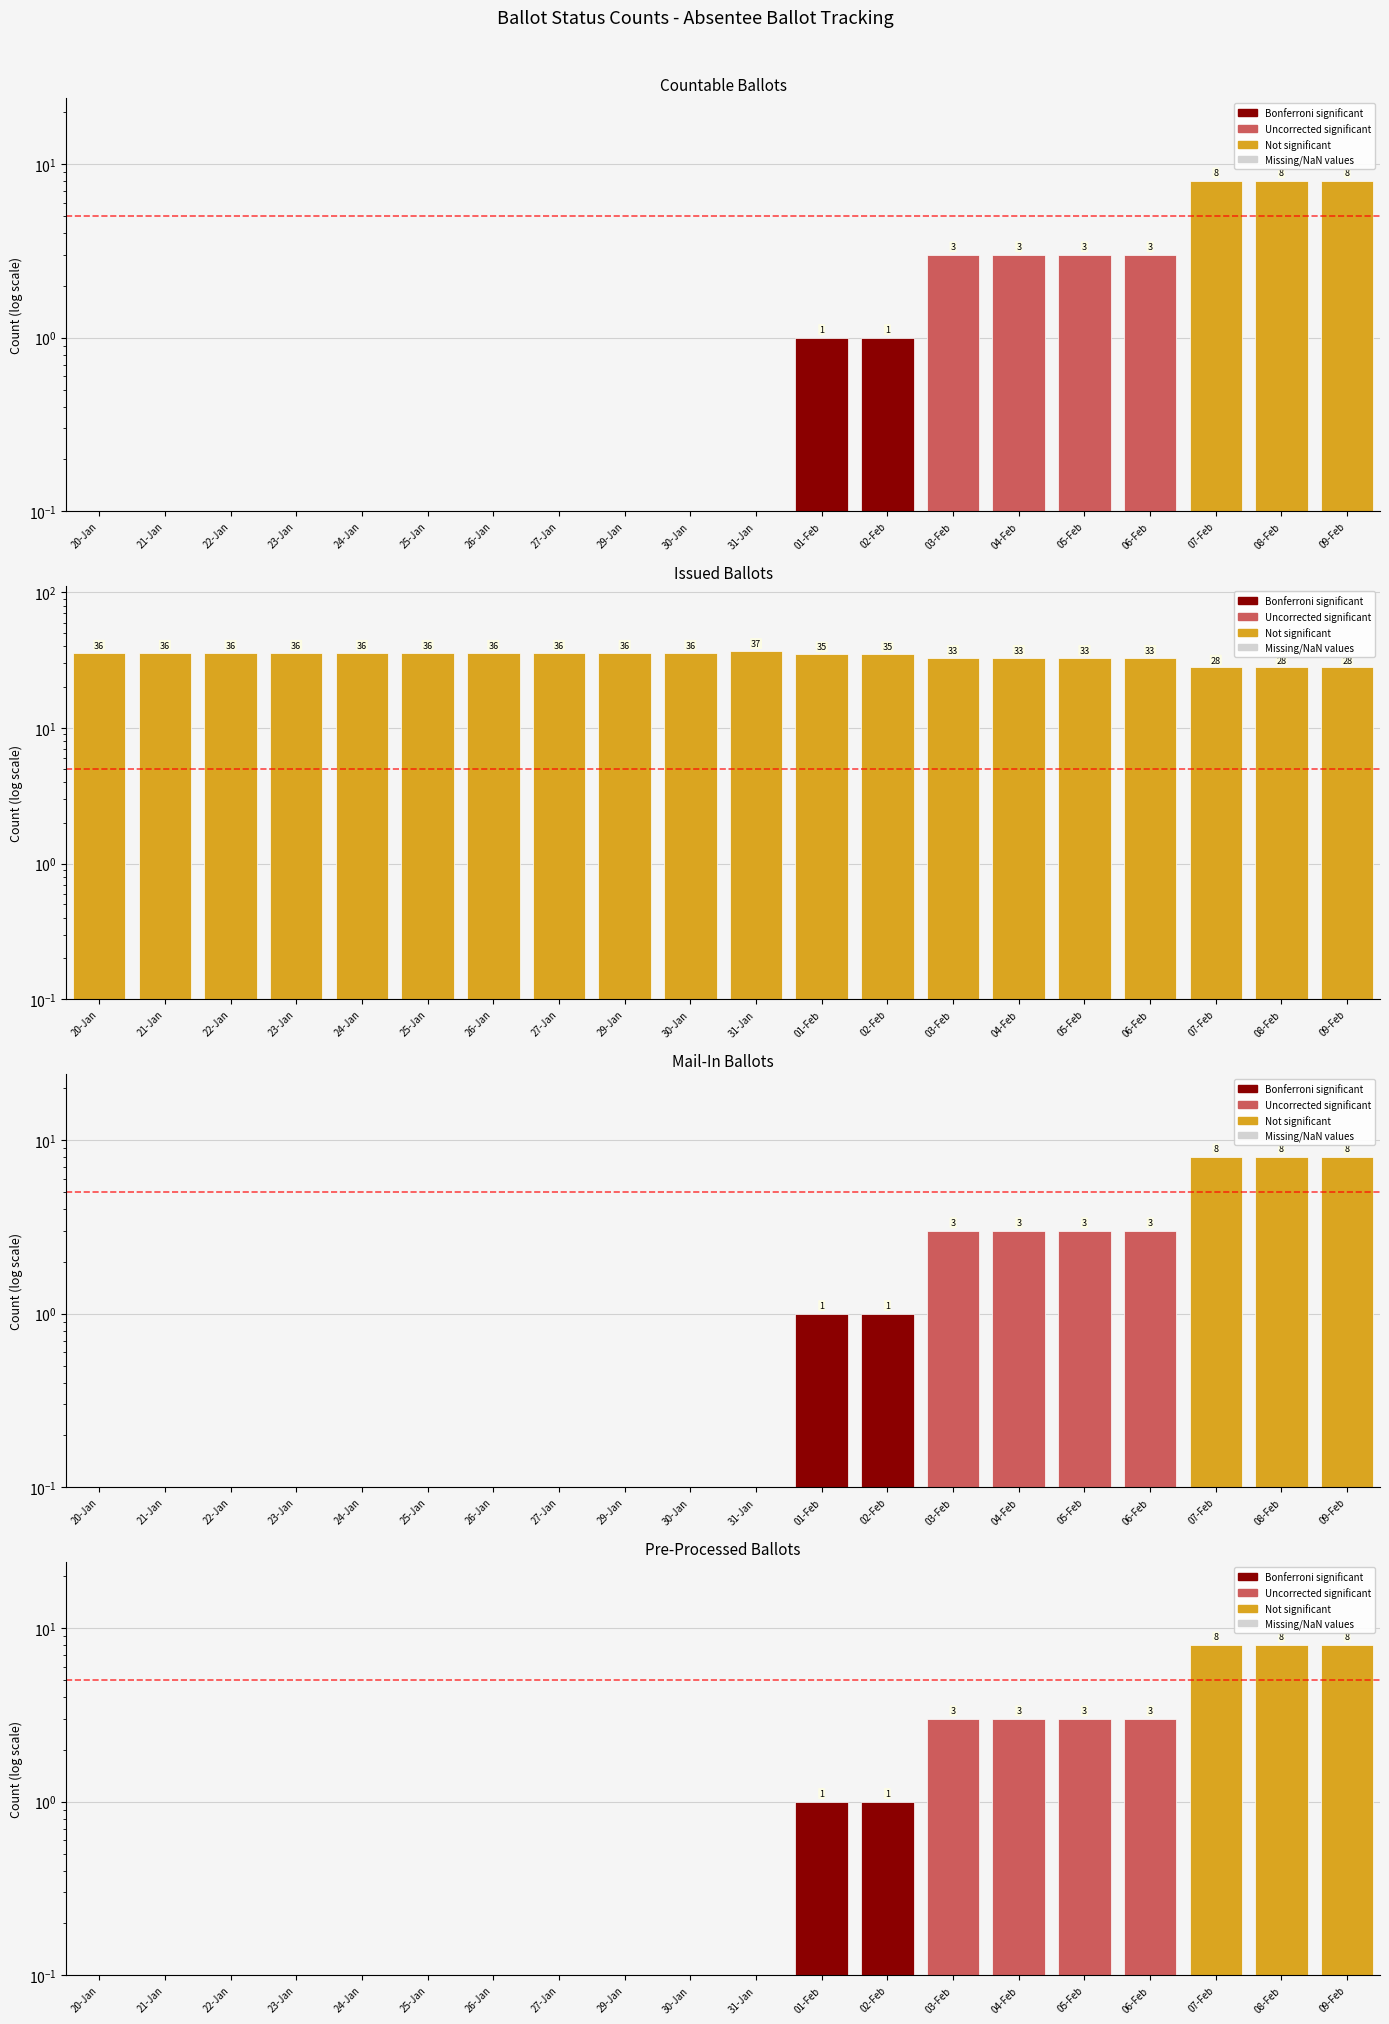

What is the label of the 10th bar from the left?

30-Jan